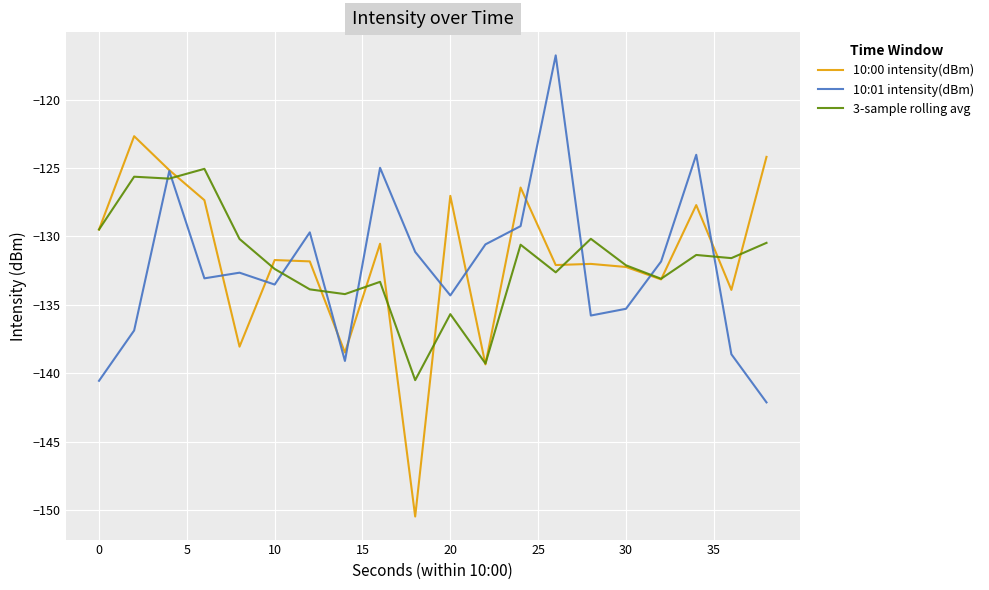

What is the greatest value displayed?

-116.8